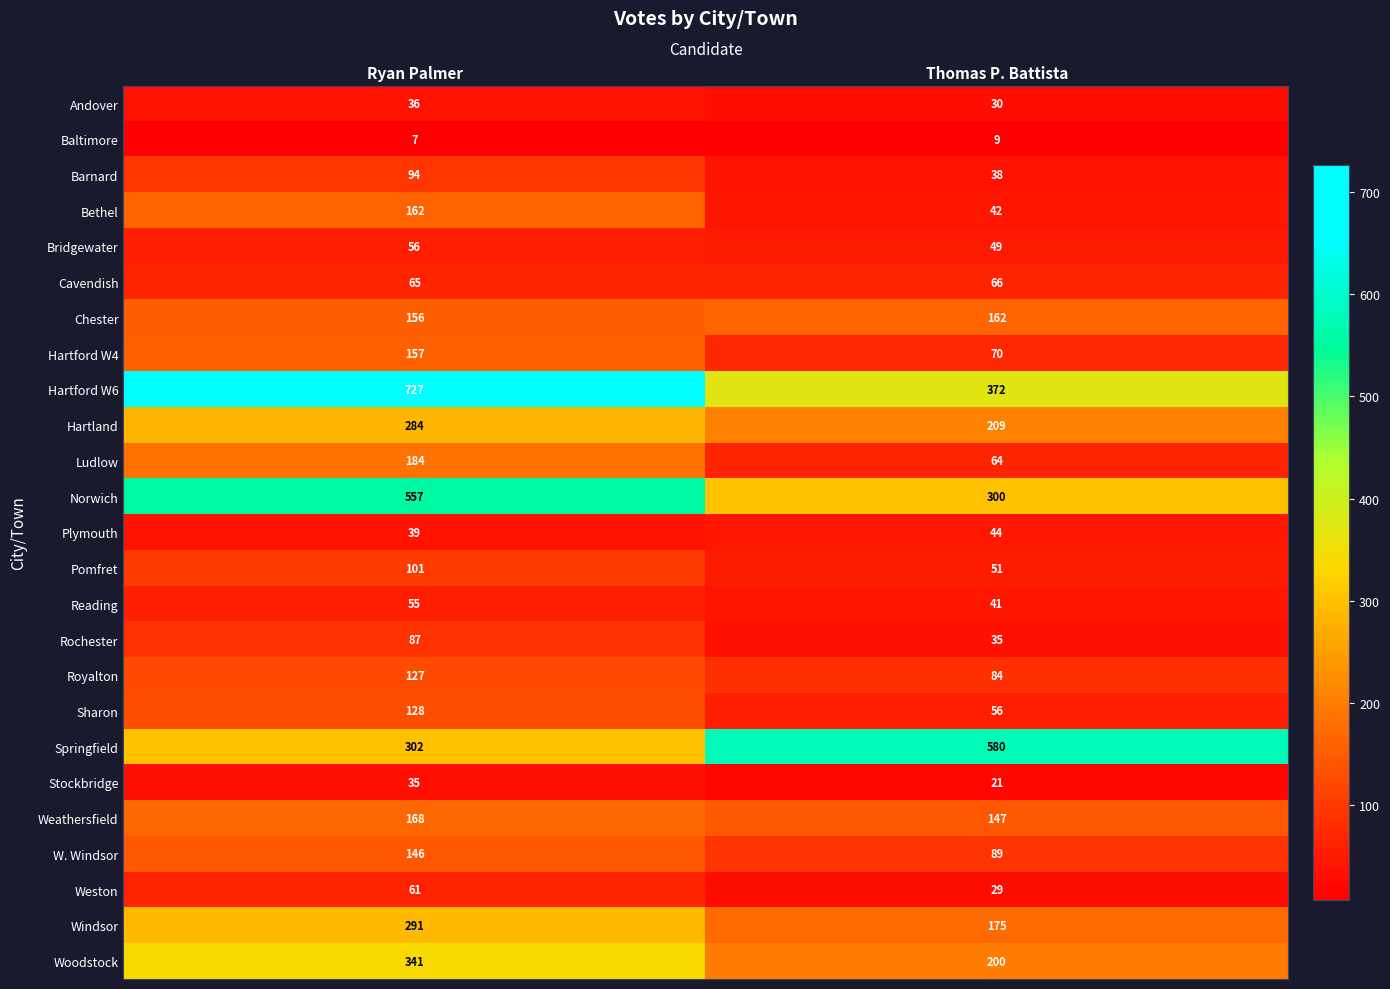

What is the difference between the highest and lowest values at Thomas P. Battista?

571